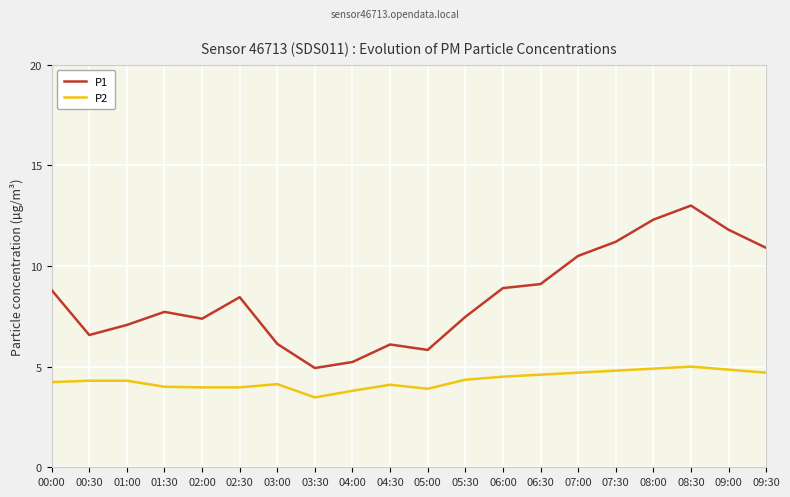

True or false: P1 and P2 cross at least once.

False